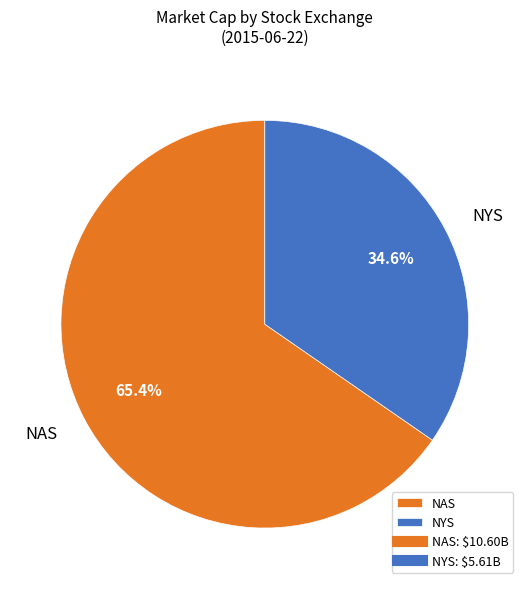

To the nearest percent, what is the difference between the largest and smallest slice percentages?

31%